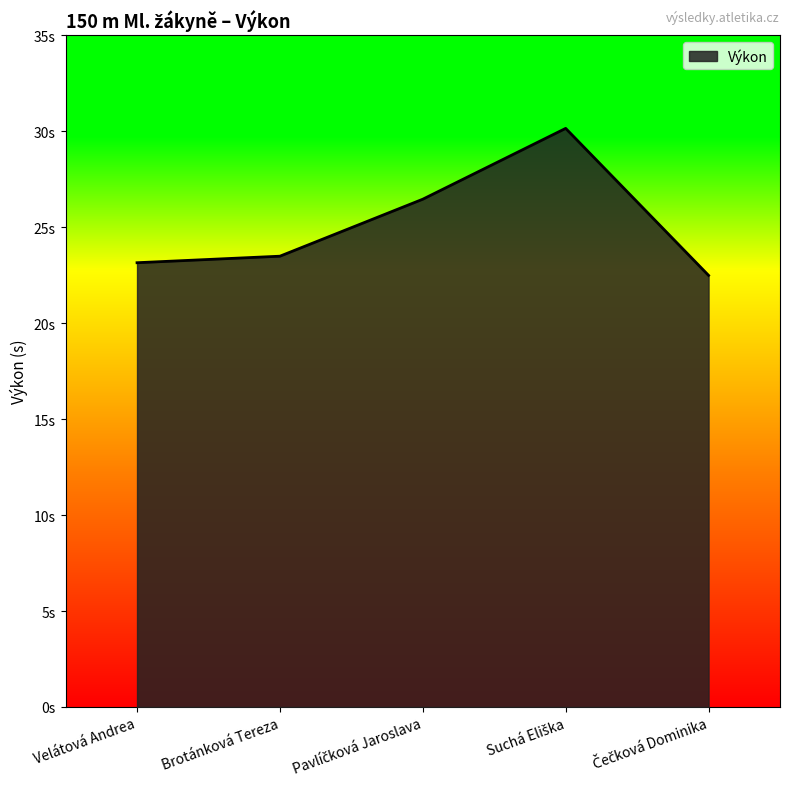

What is the greatest value displayed?

30.1